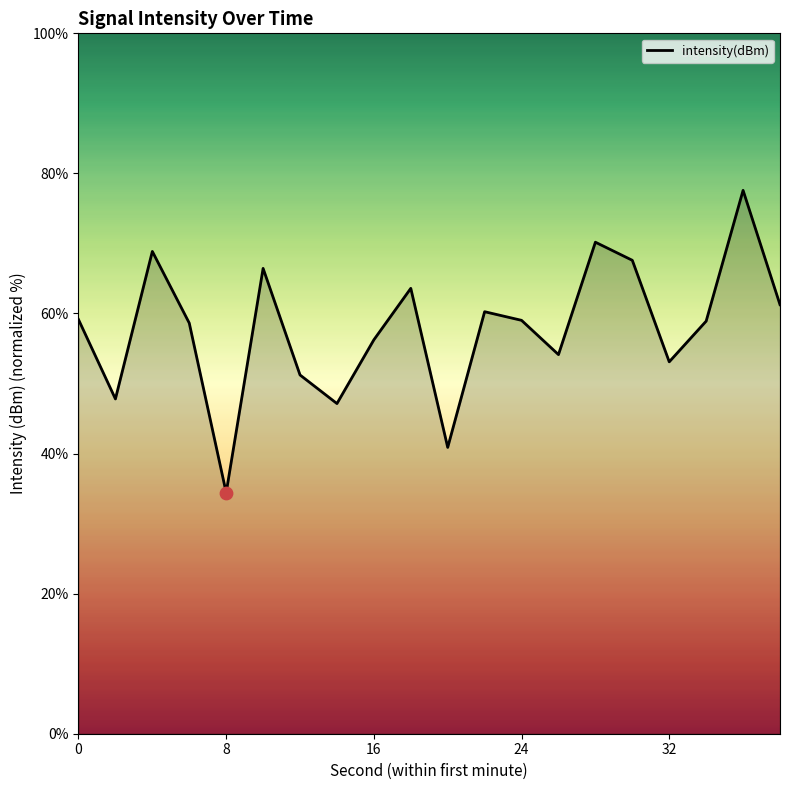

What is the greatest value displayed?

77.6